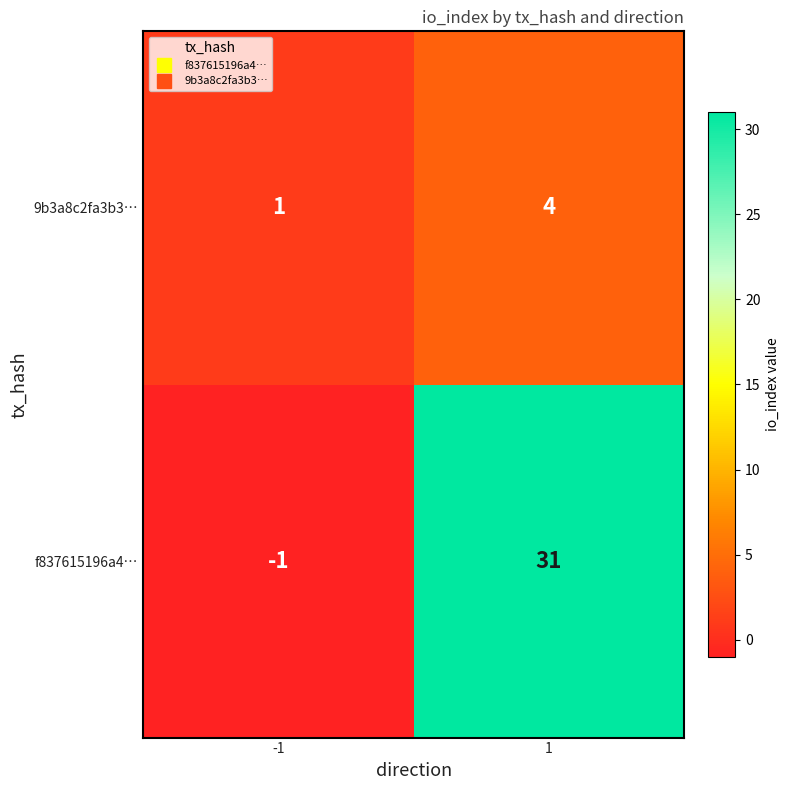

Which series has the largest total across all categories?

f837615196a4…